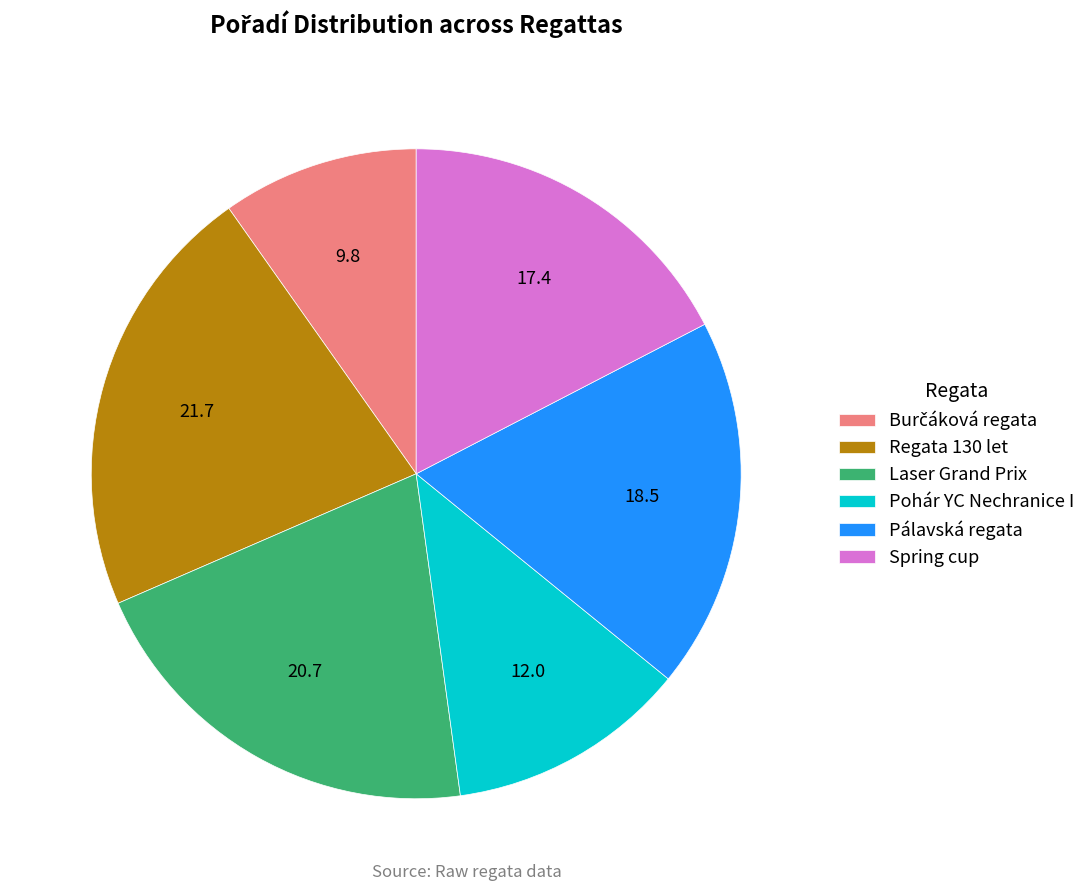

Does any single category account for the majority?

No